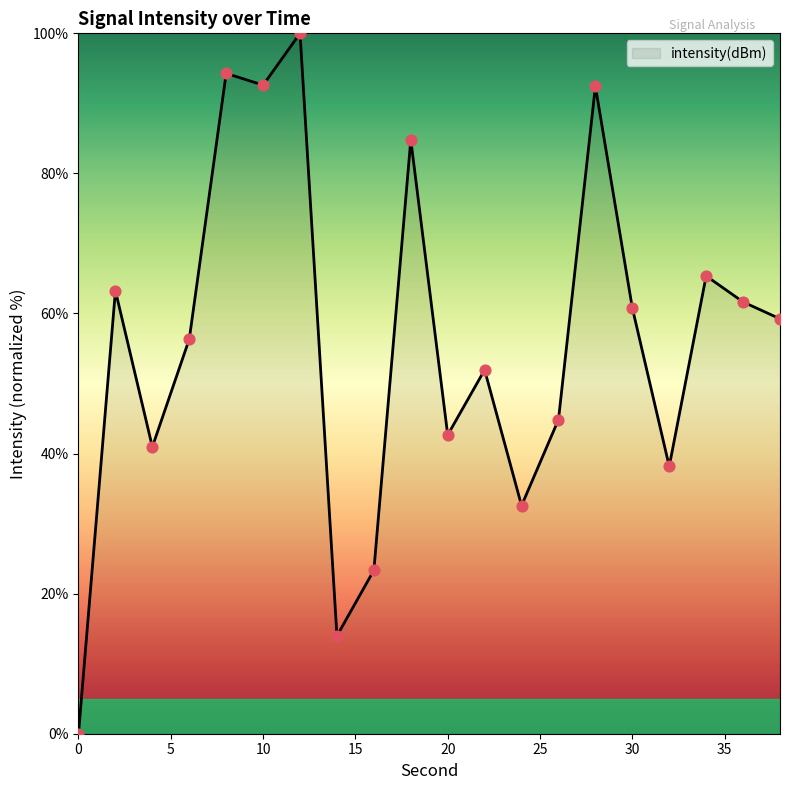

What is the maximum value shown in the chart?

100.0